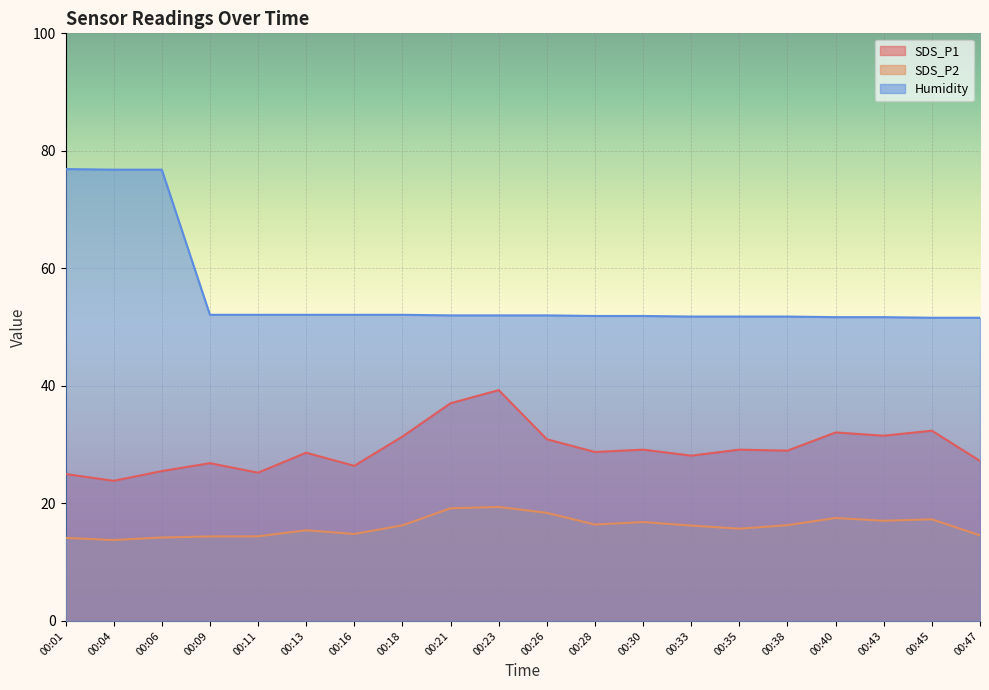

Rank the series by their average value, from highest to lowest.

Humidity, SDS_P1, SDS_P2